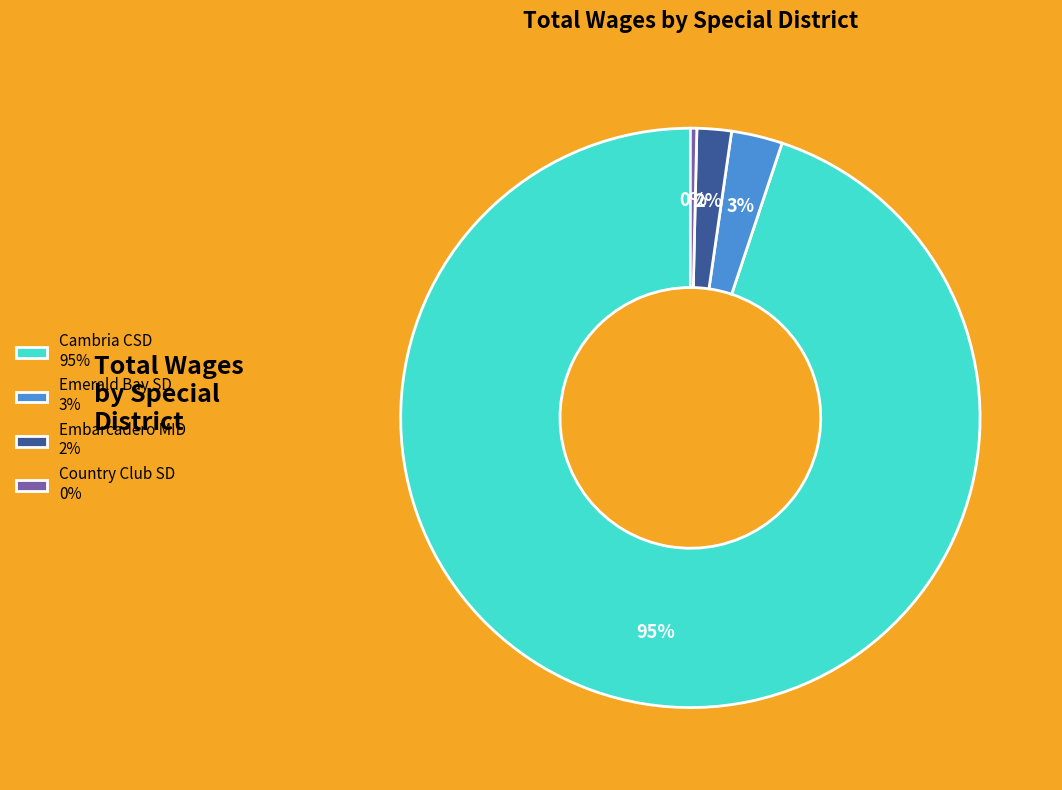

To the nearest percent, what is the difference between the largest and smallest slice percentages?

95%